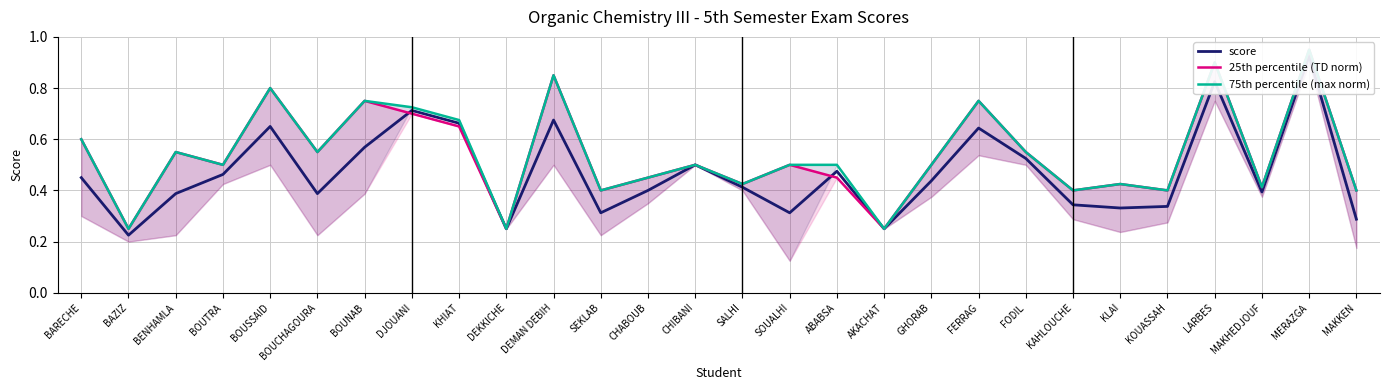

What are all the series names shown in the legend?

score, 25th percentile (TD norm), 75th percentile (max norm)